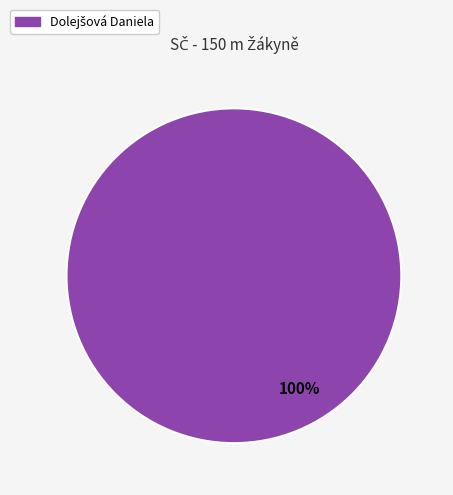

Is there a majority slice in this chart?

Yes